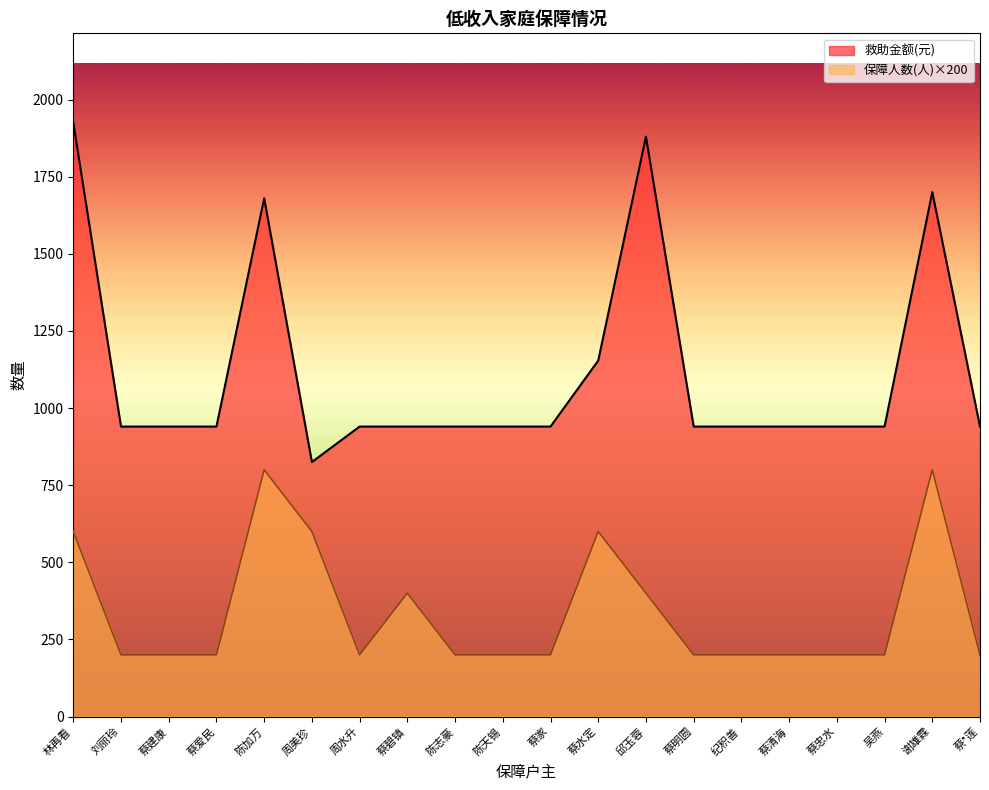

What is the difference between the highest and lowest values at 蔡建康?

740